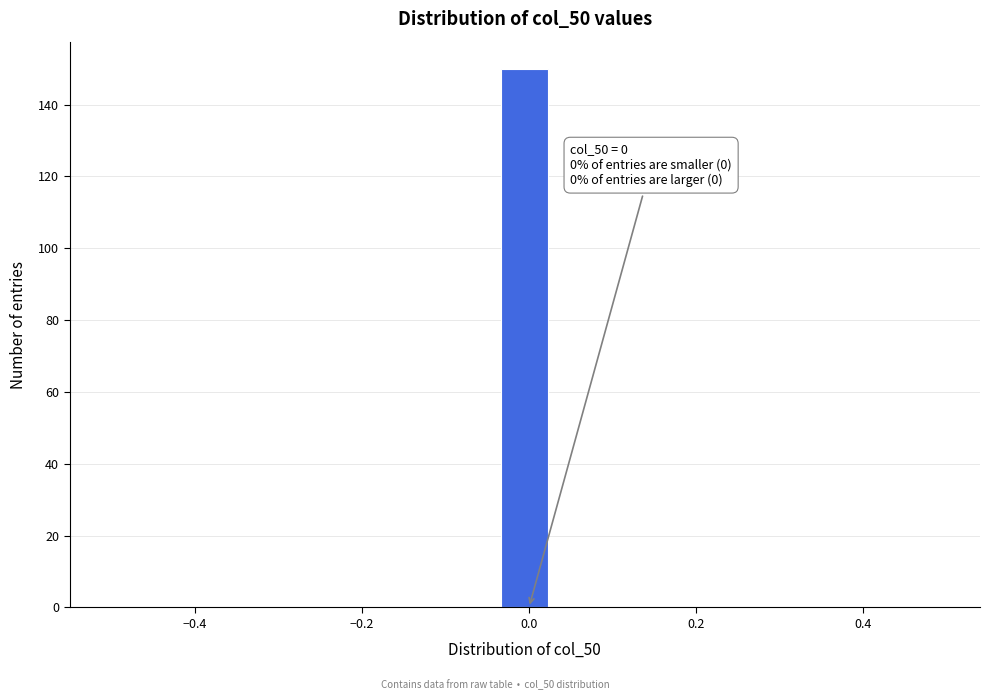

Around what value on the x-axis is the tallest bar? Give the approximate position of its centre, as read against the axis.

0.00